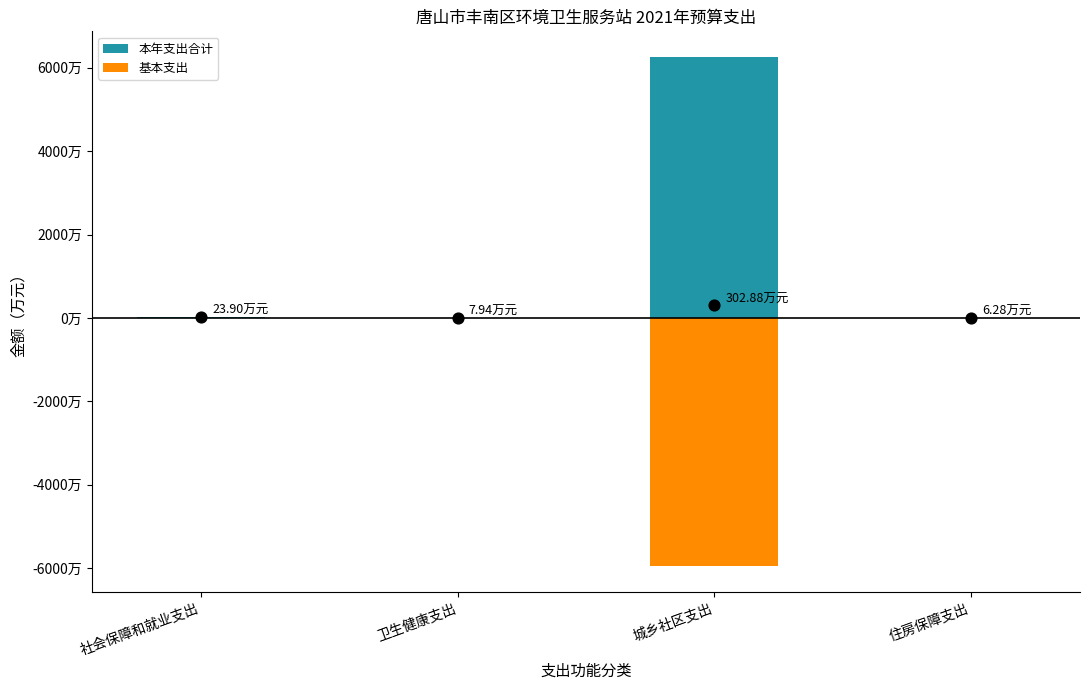

At which category is the sum across all series the highest?

城乡社区支出